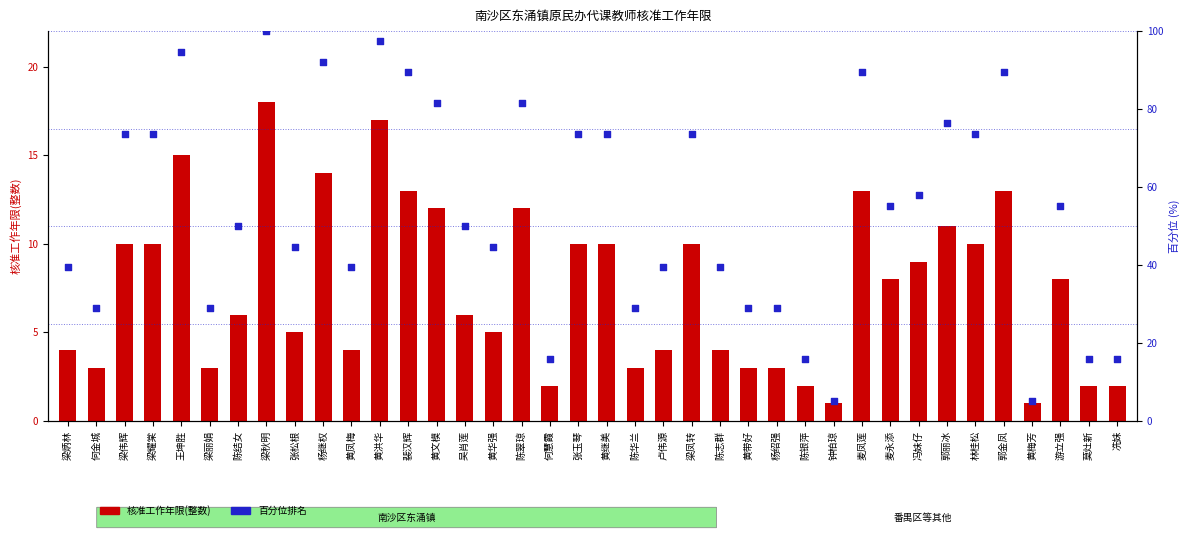

At which category is the sum across all series the highest?

梁秋明